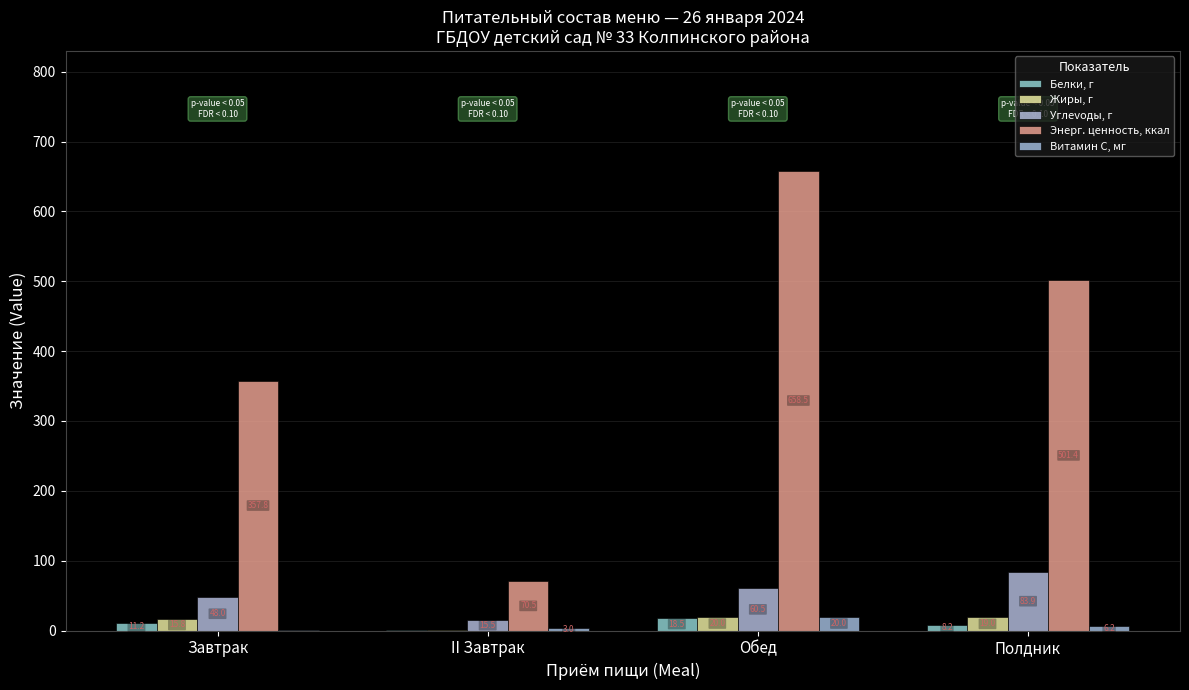

How many values in the Углevoды, г series exceed 60?

2